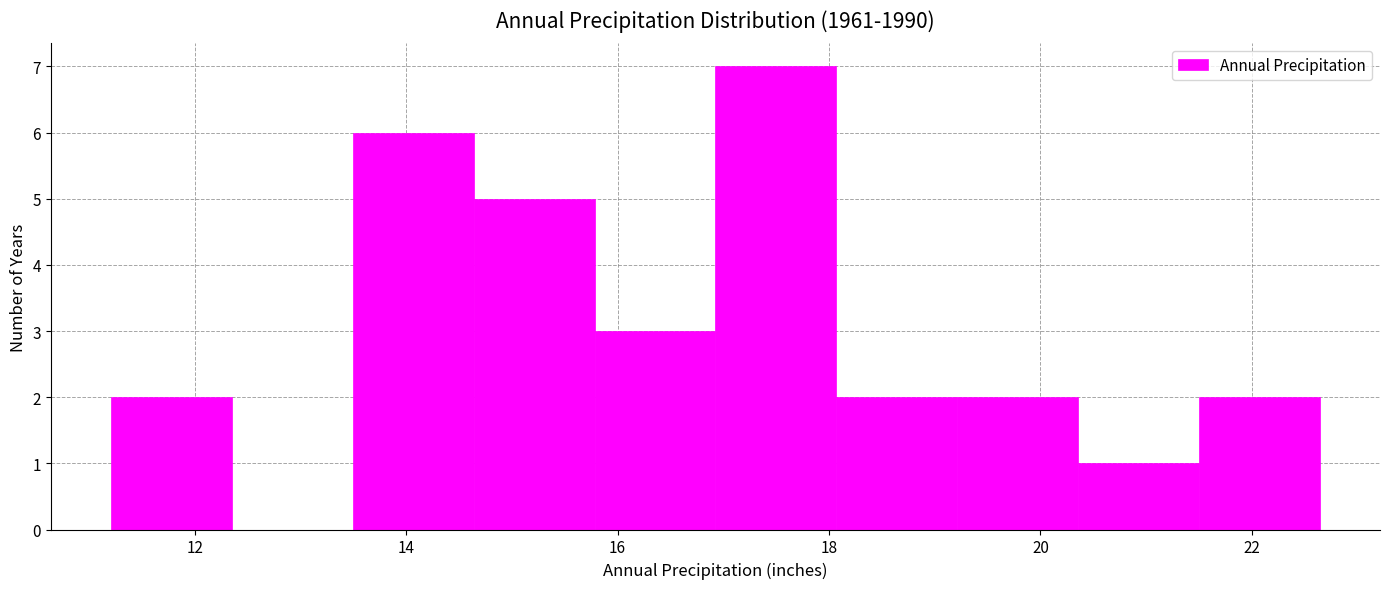

Reading left to right, transcribe this chart: for each bar, give the range it covers on the x-axis and its height. Neither the bar edges nor the heights are printed on the chart, so give them approximately, as read against the axes.

11.2 to 12.4: 2
12.4 to 13.4: 0
13.4 to 14.6: 6
14.6 to 15.8: 5
15.8 to 17.0: 3
17.0 to 18.0: 7
18.0 to 19.2: 2
19.2 to 20.4: 2
20.4 to 21.4: 1
21.4 to 22.6: 2